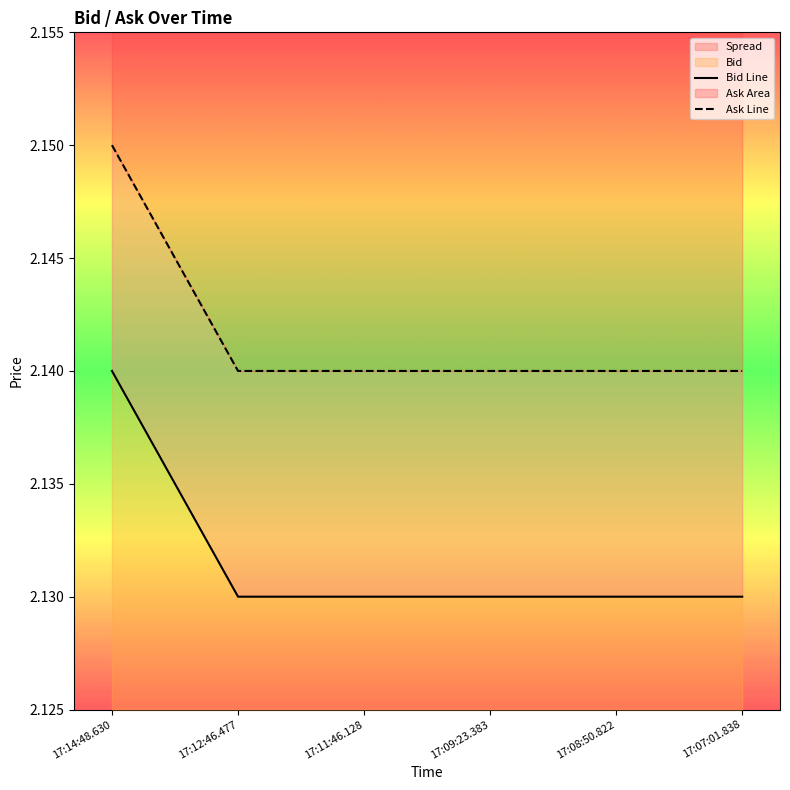

Reading left to right, what are all the values shown in this chart?

Bid Line: 2.1	2.1	2.1	2.1	2.1	2.1
Ask Line: 2.1	2.1	2.1	2.1	2.1	2.1